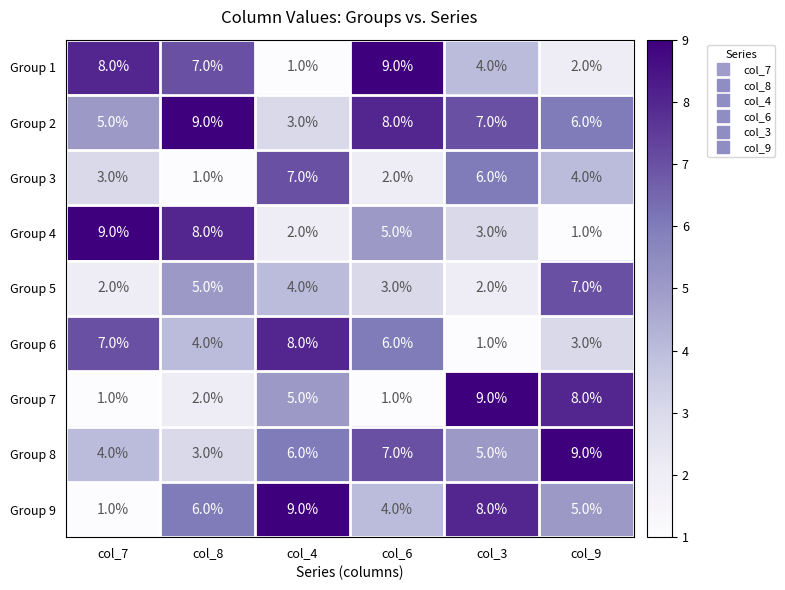

List the labels in order of Group 2 value, largest first.

col_8, col_6, col_3, col_9, col_7, col_4